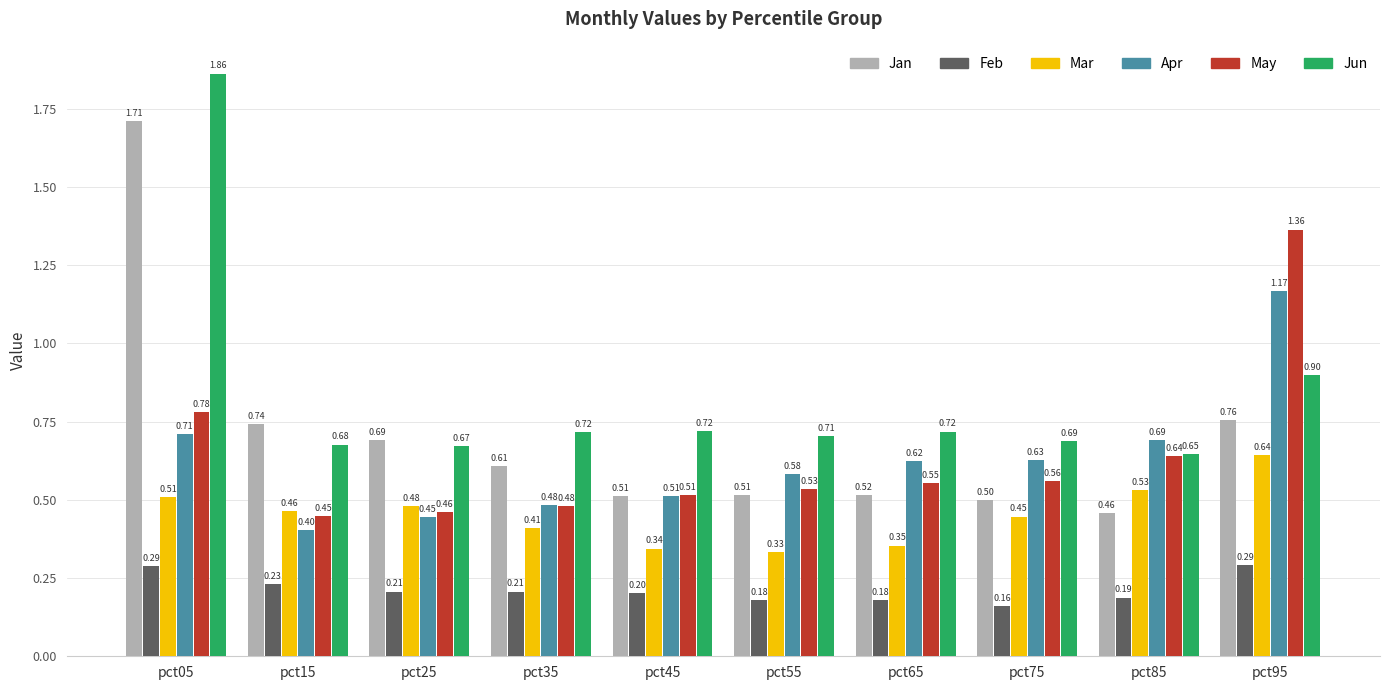

At which label does Mar reach its minimum?

pct55